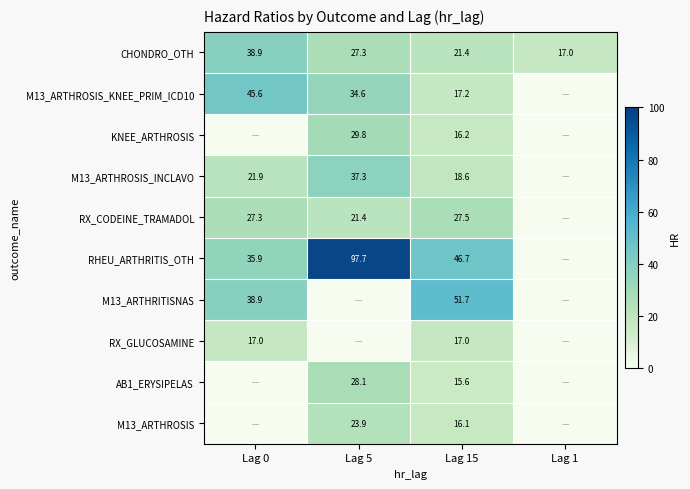

Is the value of KNEE_ARTHROSIS at Lag 15 greater than the value of M13_ARTHROSIS_INCLAVO at Lag 5?

No